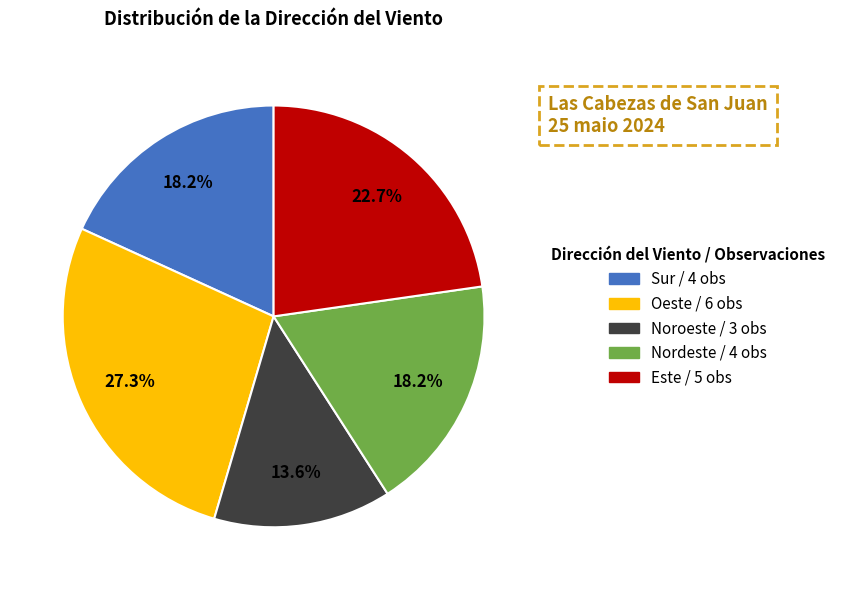

Is there a majority slice in this chart?

No